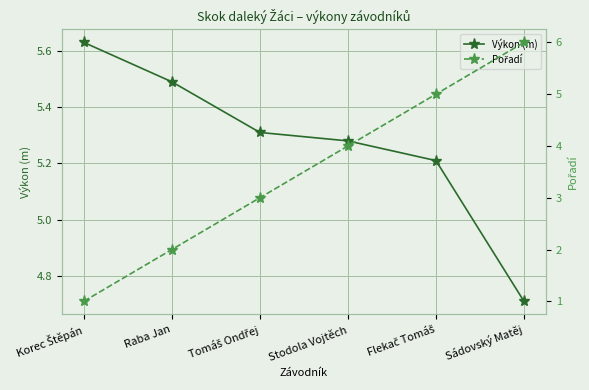

What is the maximum value shown in the chart?

6.0